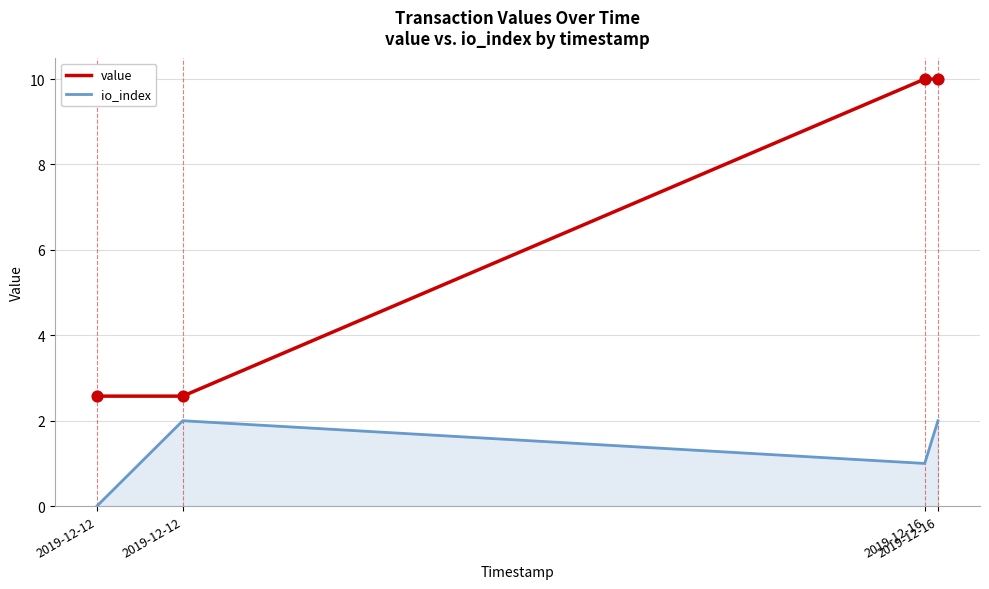

What are all the series names shown in the legend?

value, io_index